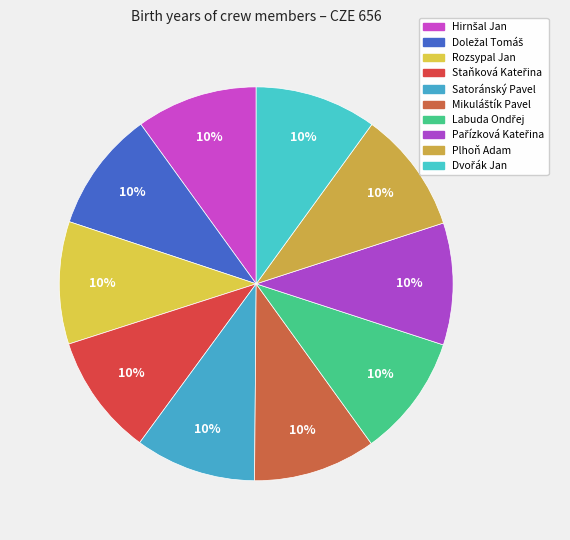

How many segments does this pie chart have?

10